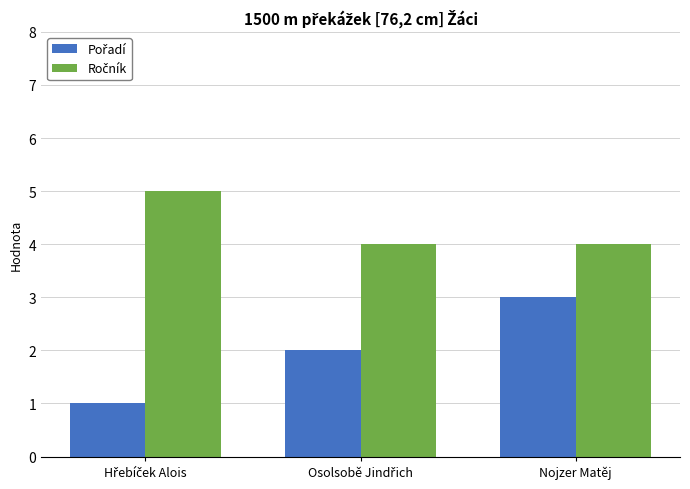

What is the label of the 1st bar from the right?

Nojzer Matěj